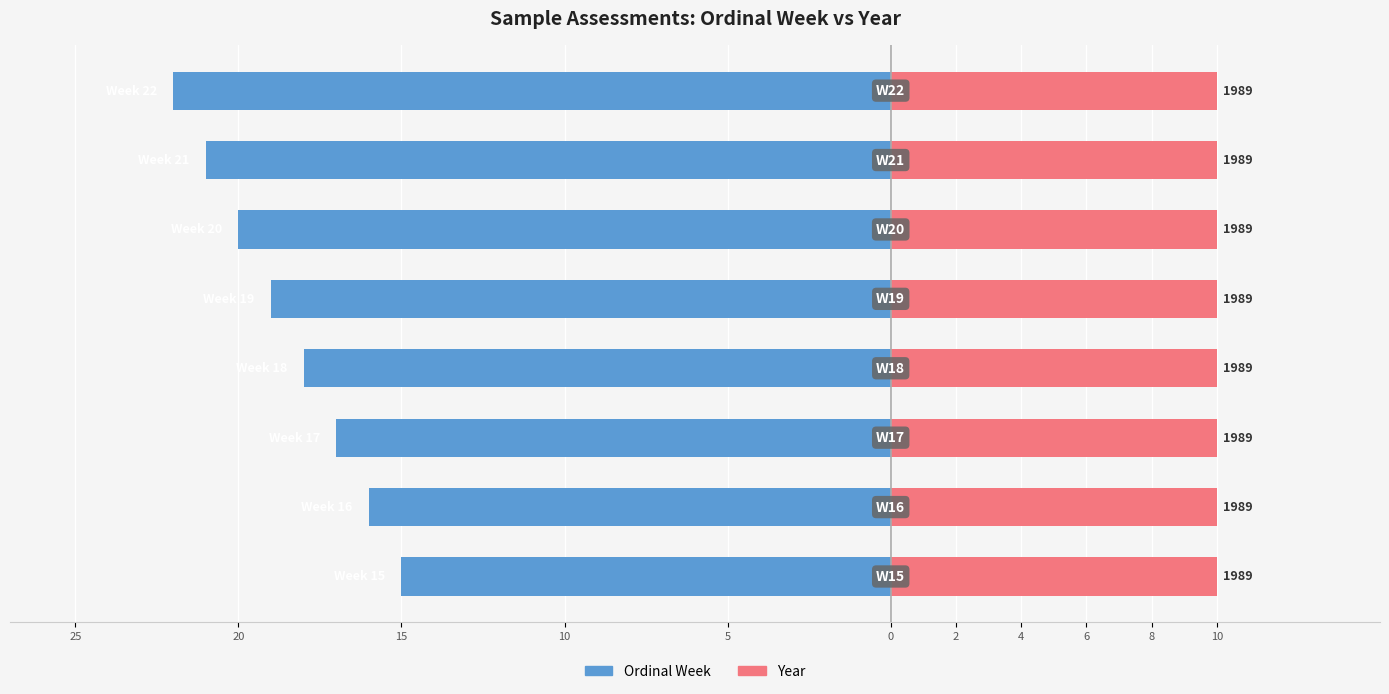

True or false: Year has a value of 0.8 at 4.

False